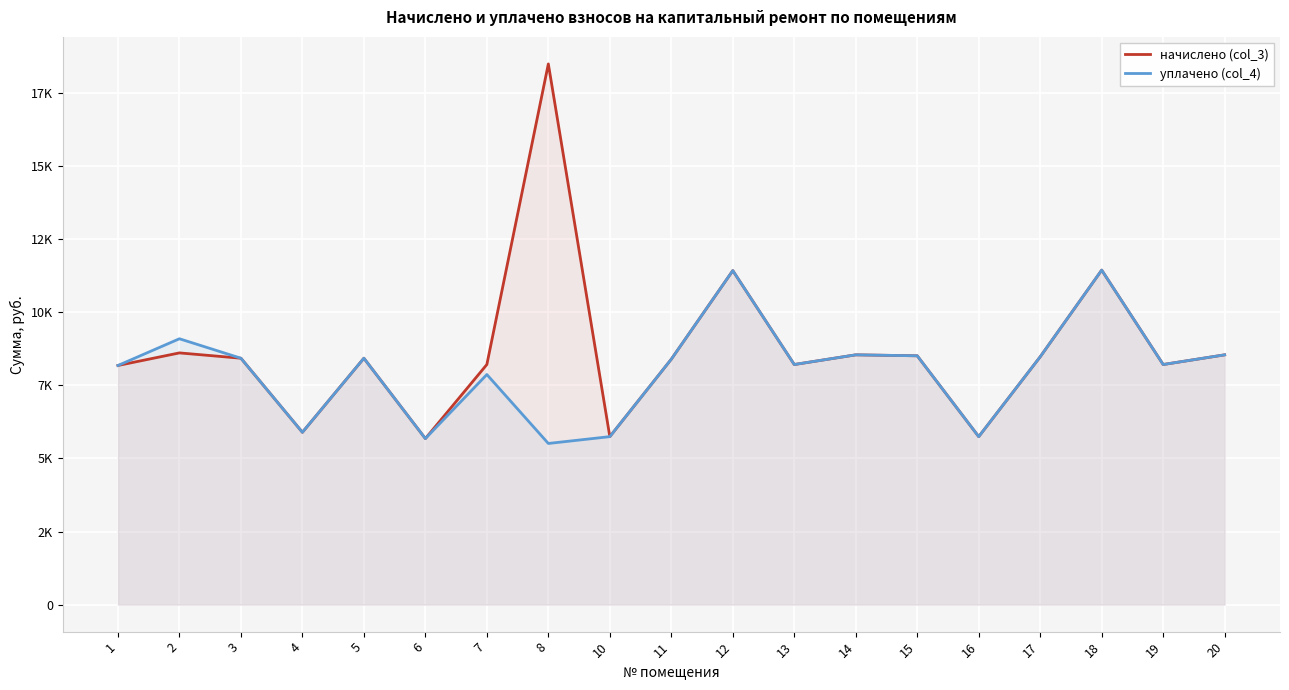

True or false: начислено (col_3) and уплачено (col_4) cross at least once.

False